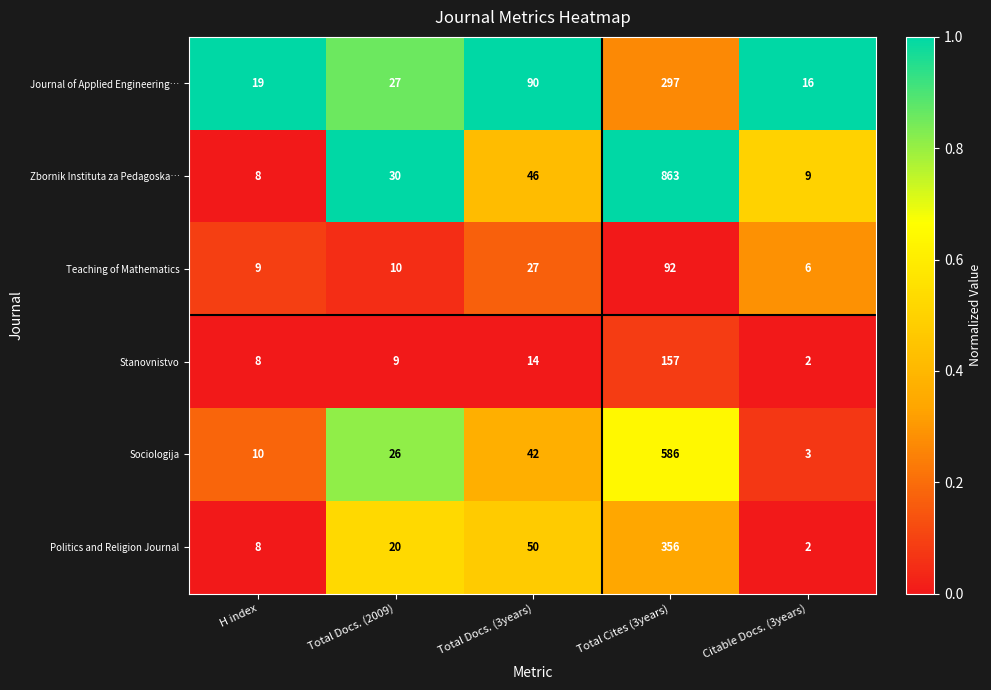

At which category is the sum across all series the highest?

Total Cites (3years)